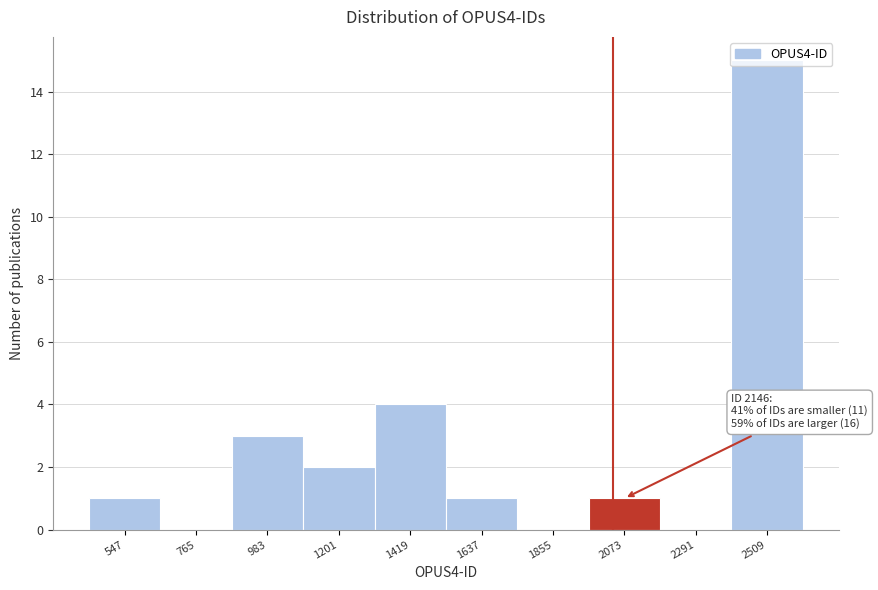

The value at 1855 is 0. True or false?

True